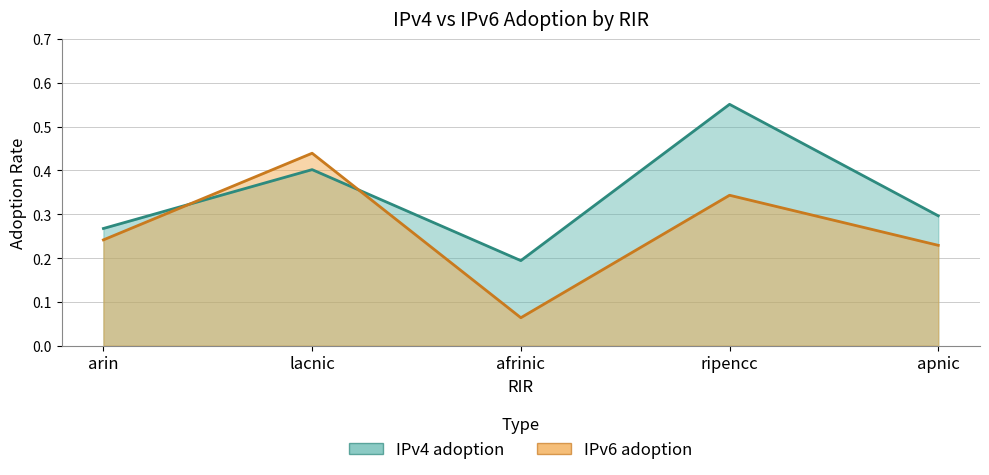

Which has a higher value, ripencc or afrinic?

ripencc